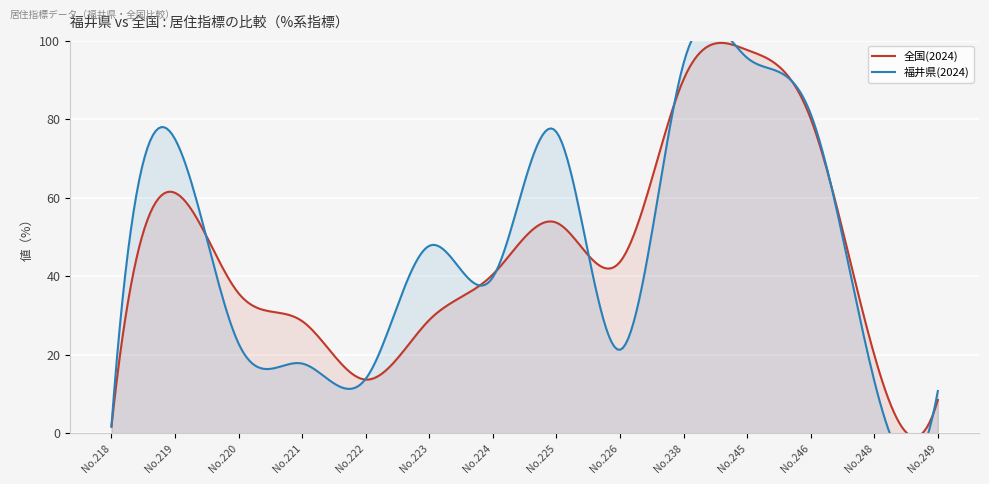

What are all the series names shown in the legend?

全国(2024), 福井県(2024)